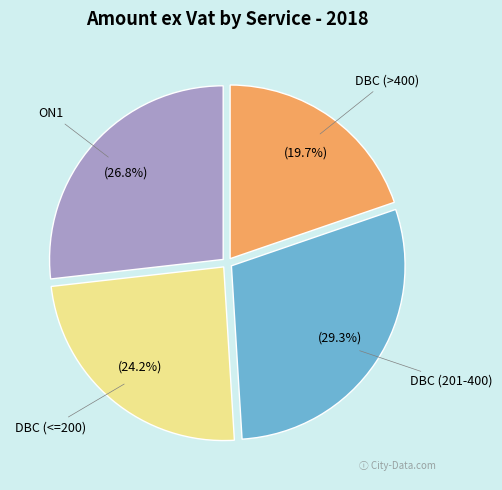

What is the total percentage of DBC (<=200) and ON1?

51.0%